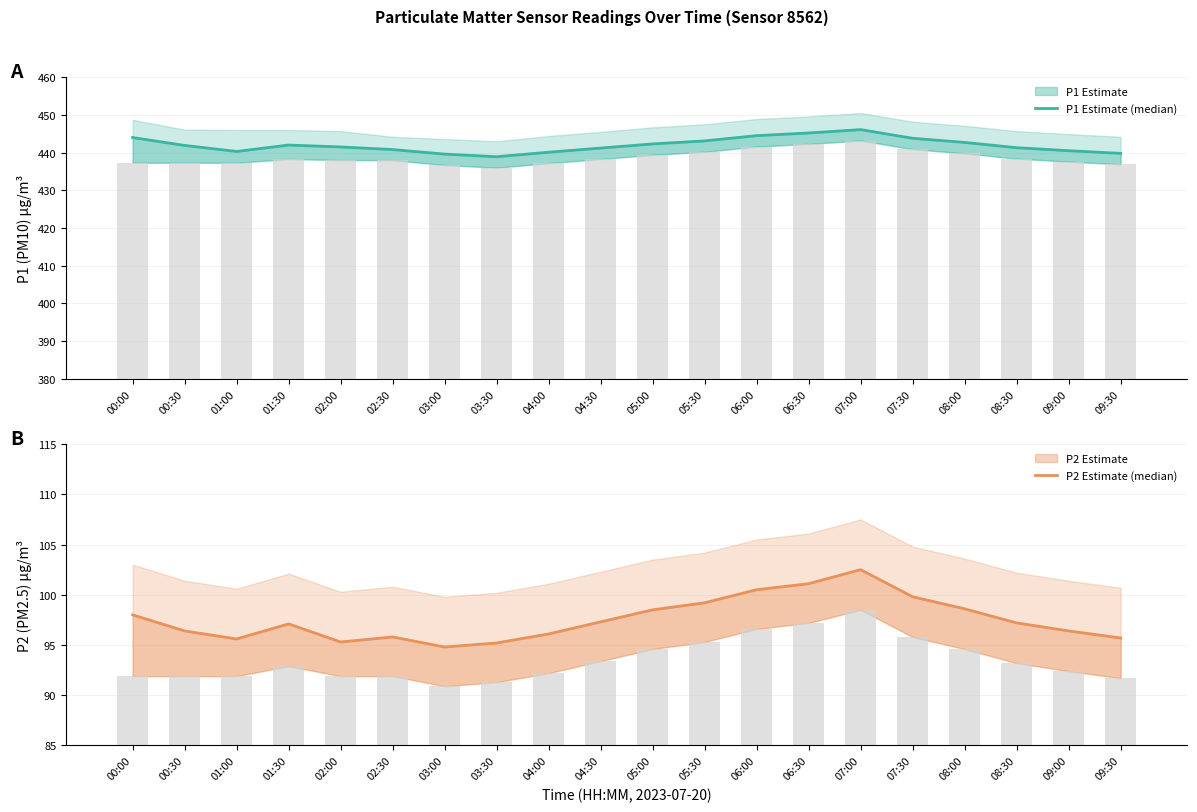

Reading left to right, transcribe all the data shown in this chart.

P1 (PM10 µg/m³): 444.0	441.9	440.3	442.0	441.5	440.8	439.6	438.9	440.1	441.2	442.3	443.1	444.5	445.2	446.1	443.8	442.7	441.3	440.5	439.8
P1 bar reference: 57.3	57.3	57.3	58.3	58.0	58.0	56.7	56.0	57.2	58.3	59.4	60.2	61.6	62.3	63.2	60.9	59.8	58.4	57.6	56.9
P2 (PM2.5 µg/m³): 98.0	96.4	95.6	97.1	95.3	95.8	94.8	95.2	96.1	97.3	98.5	99.2	100.5	101.1	102.5	99.8	98.6	97.2	96.4	95.7
P2 bar reference: 6.9	6.9	6.9	7.9	6.9	6.9	5.9	6.3	7.2	8.4	9.6	10.3	11.6	12.2	13.5	10.8	9.6	8.2	7.4	6.7